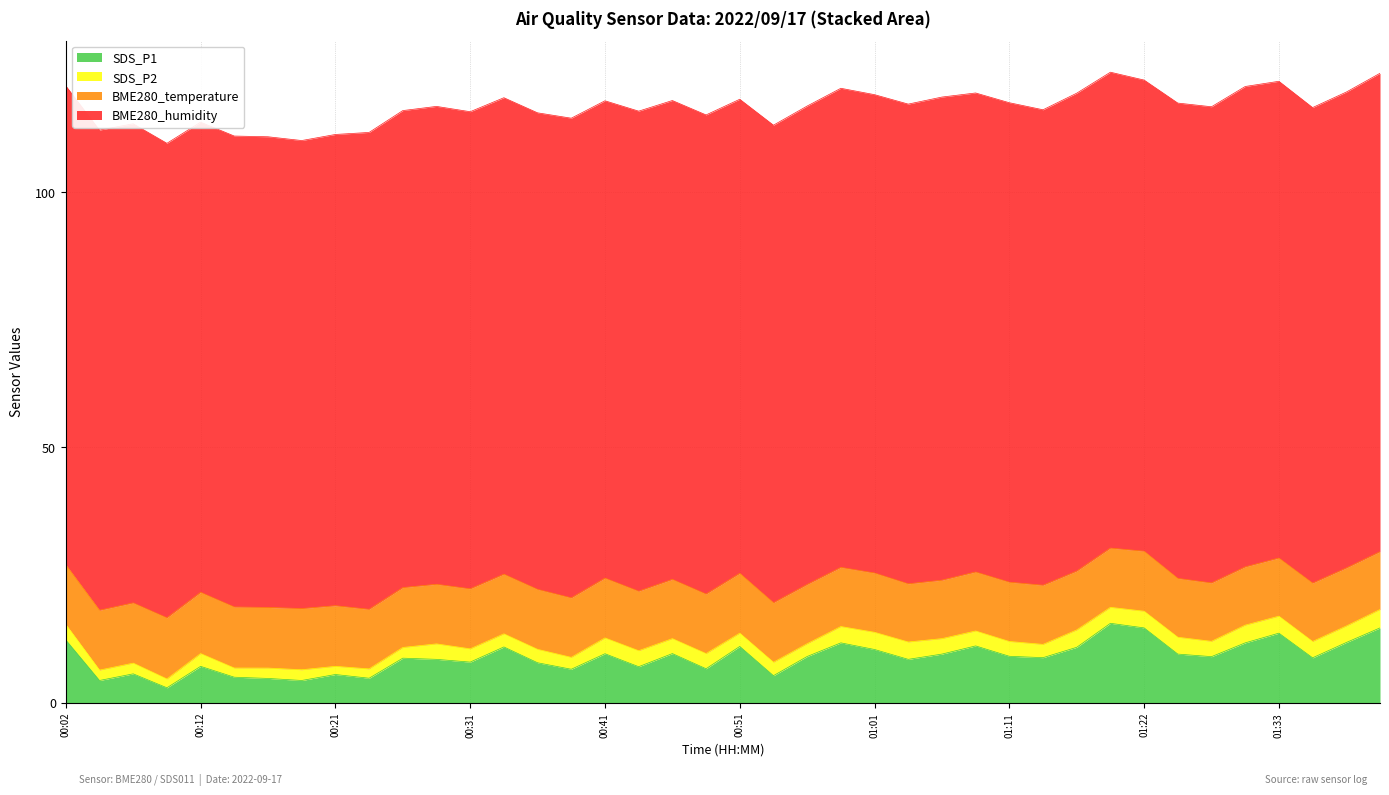

What is the minimum value for SDS_P1?

2.9